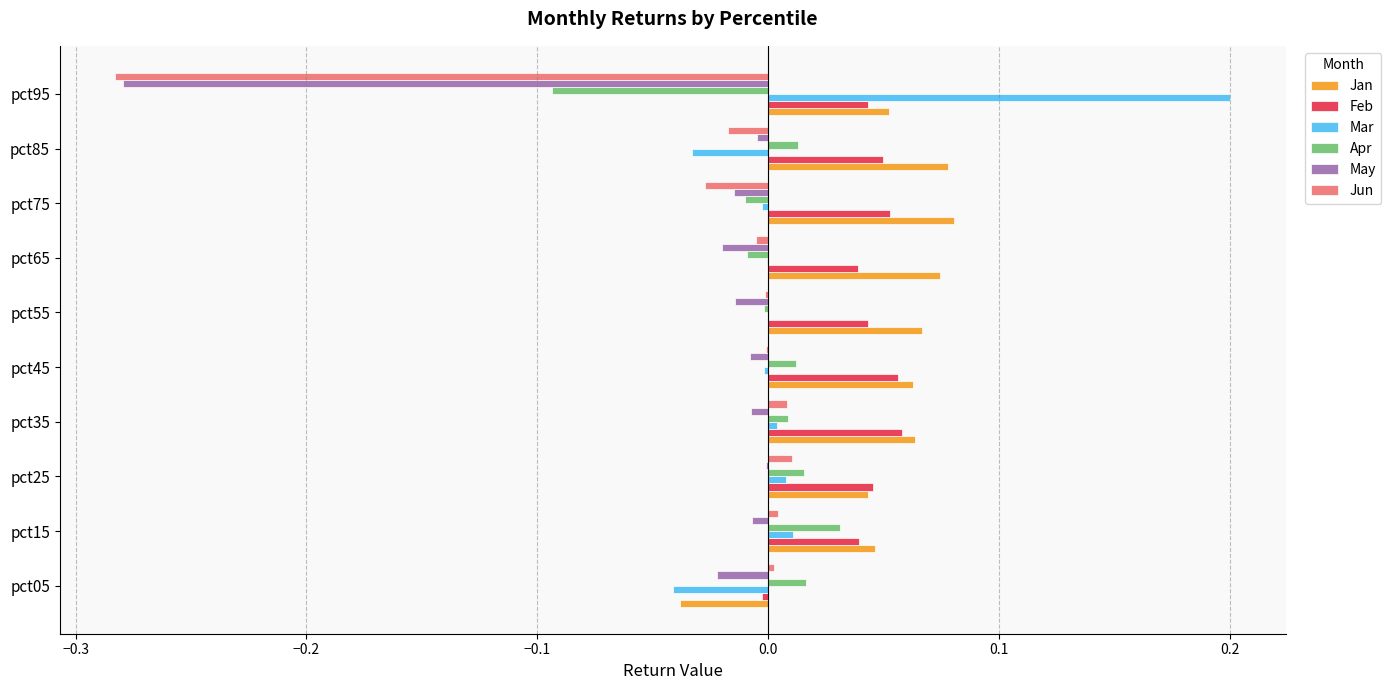

The Feb series shows 0.0 at pct15. True or false?

True